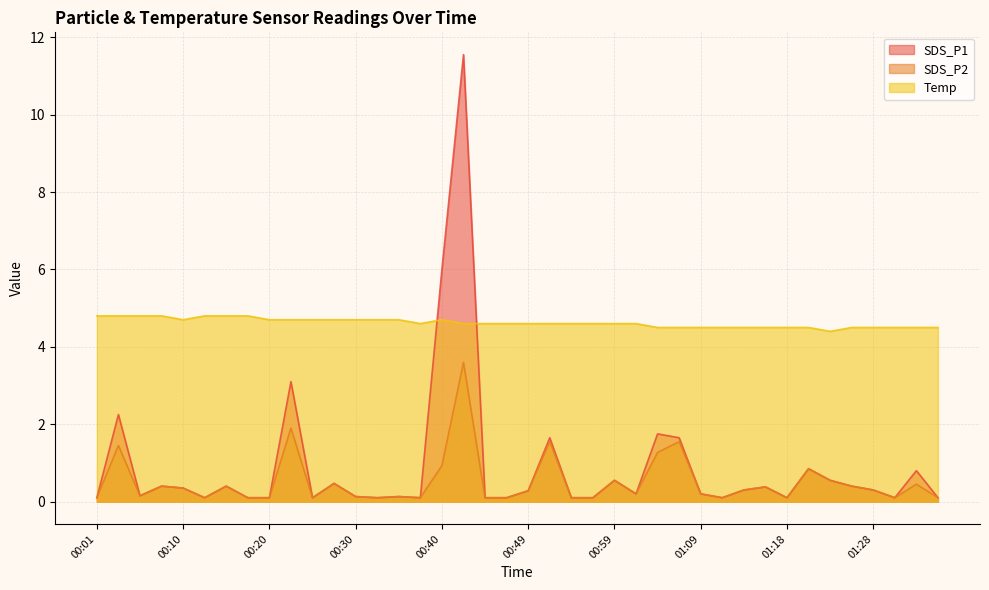

Which series has the largest total across all categories?

Temp